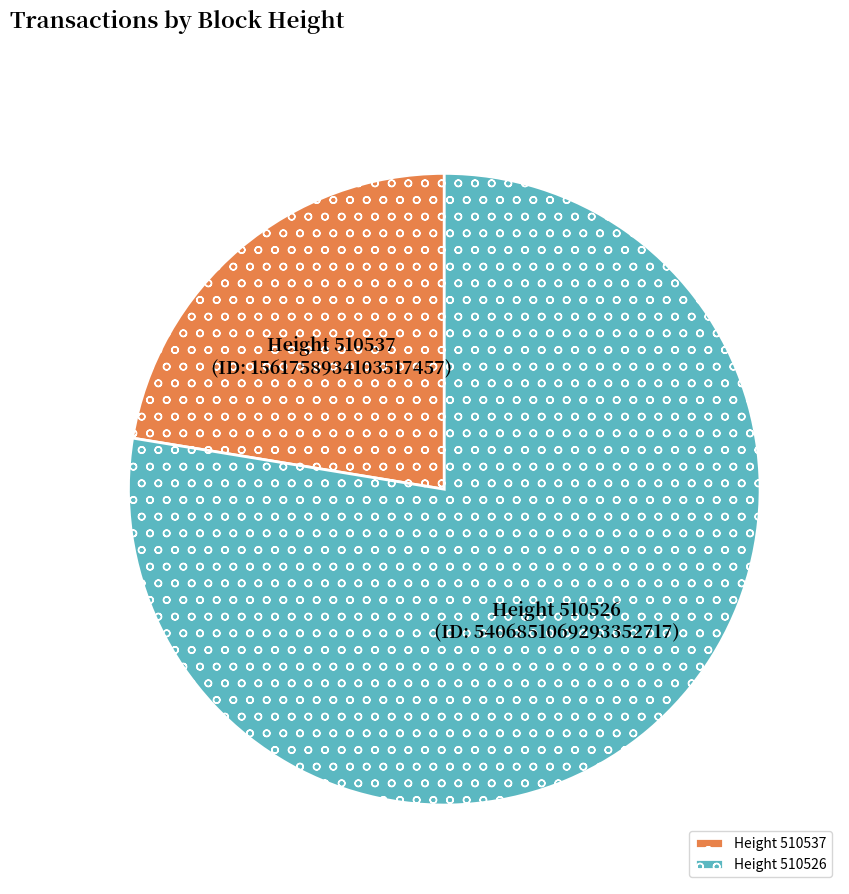

Does Height 510537 account for over 50% of the chart?

No